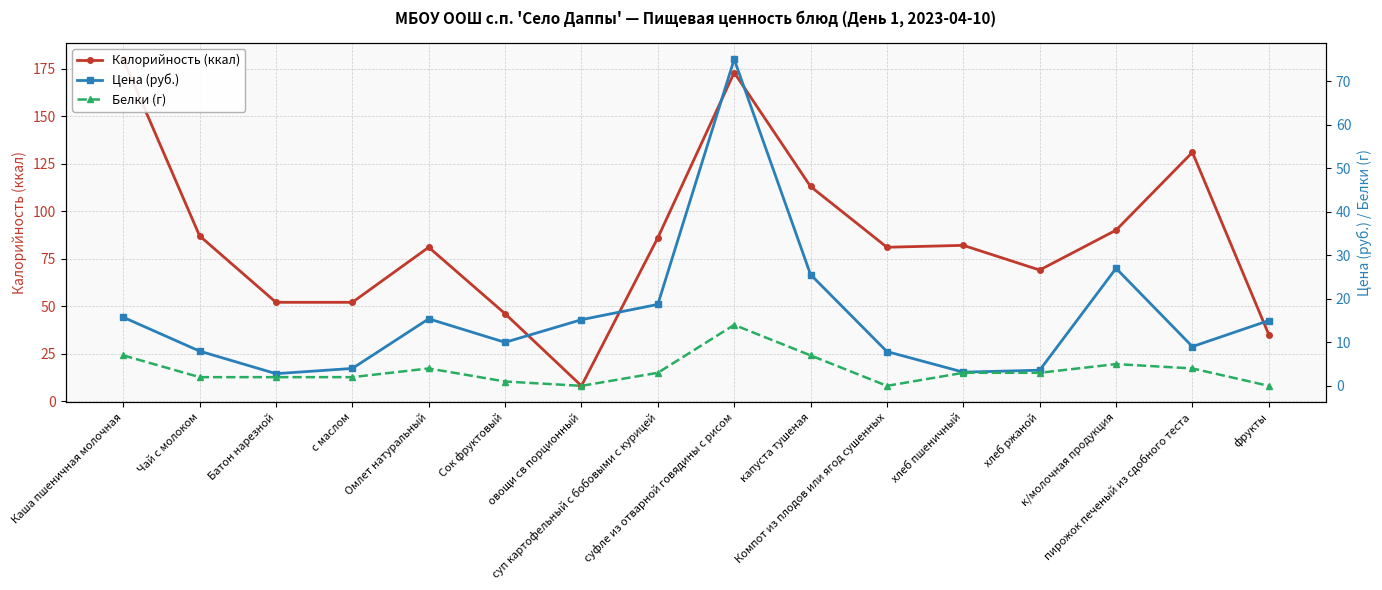

Rank the series at хлеб пшеничный from lowest to highest value.

Белки (г), Цена (руб.), Калорийность (ккал)